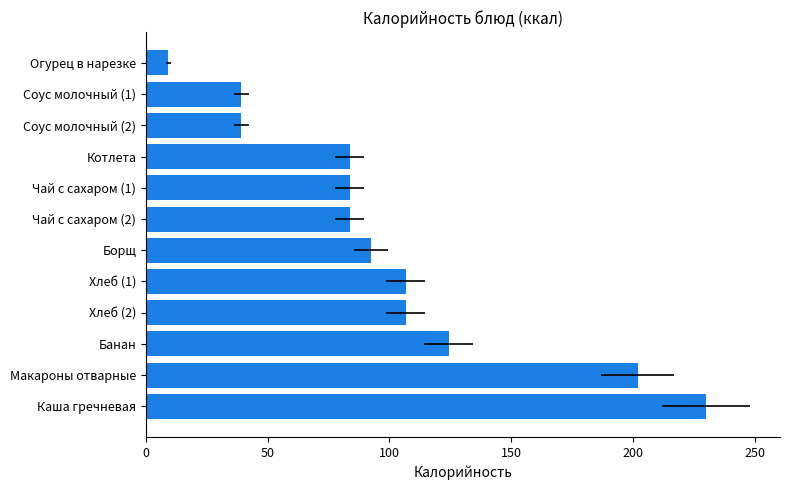

Approximately how many times larger is the value at Хлеб (1) compared to Огурец в нарезке?

11.7